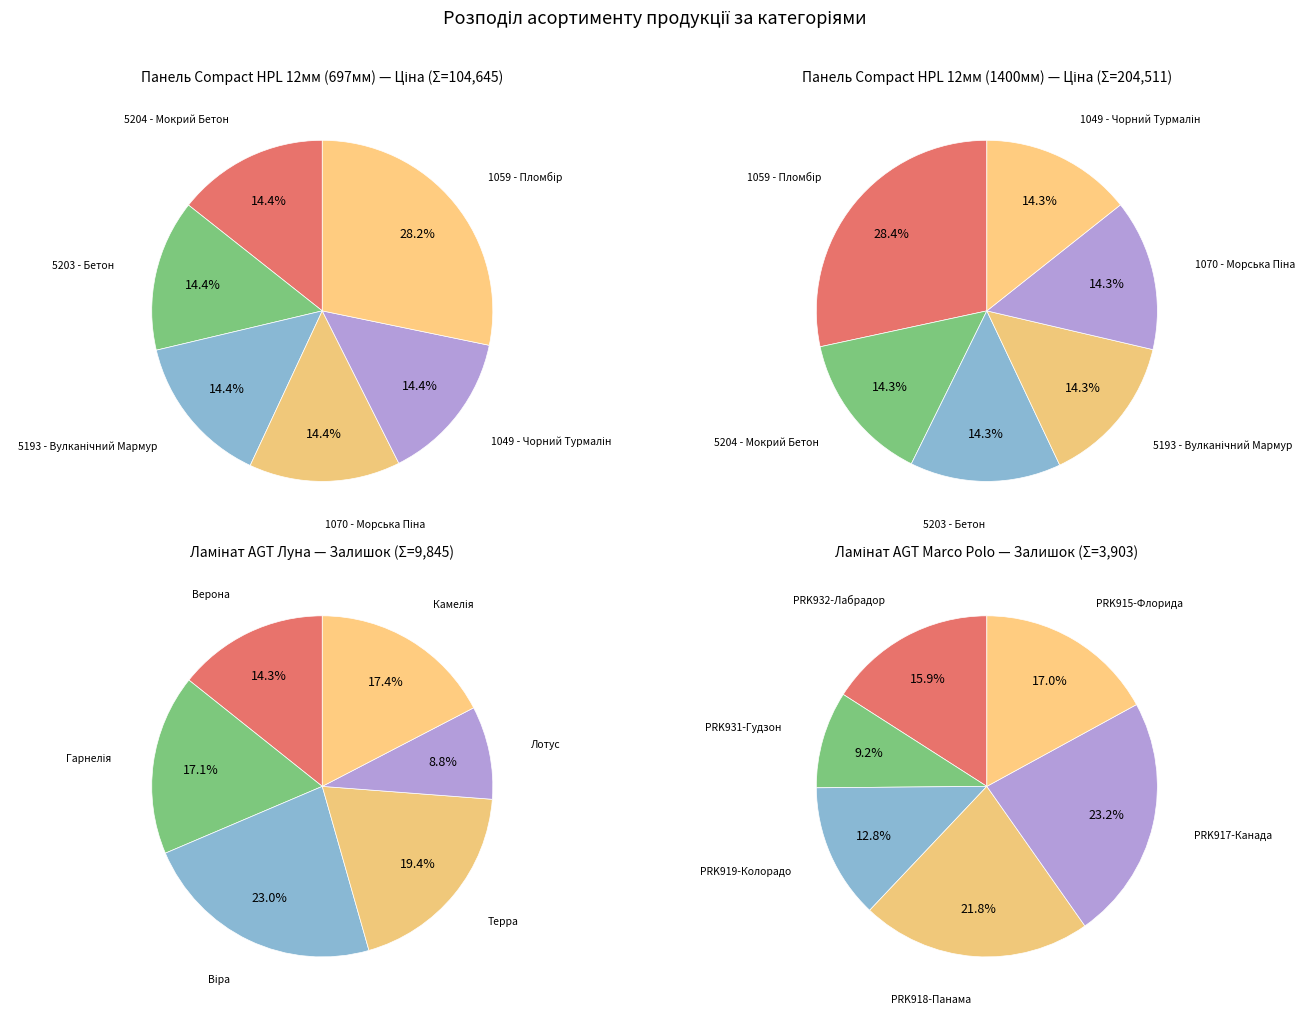

How many slices are in this pie chart?

6